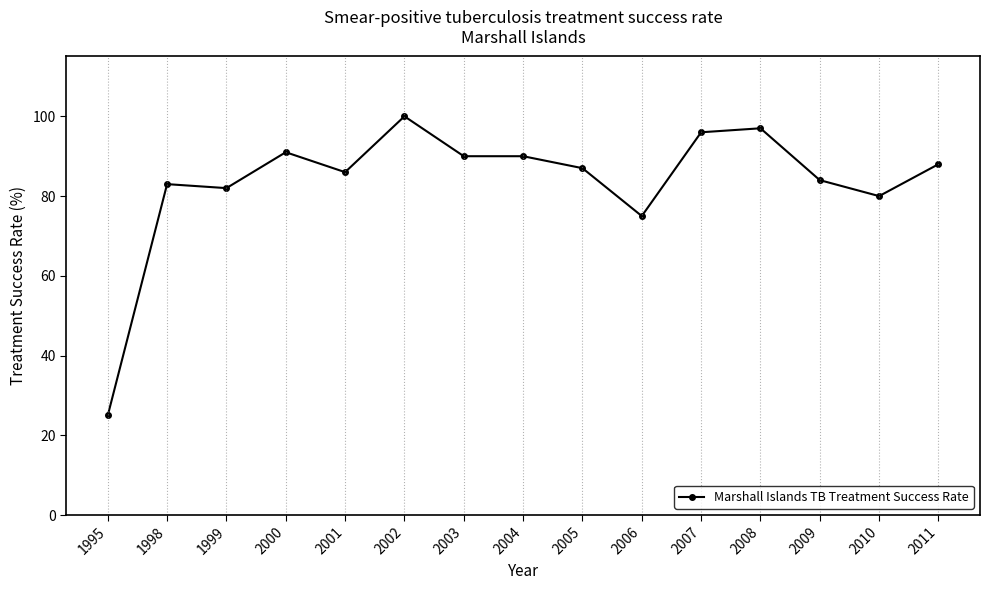

The value at 2005 is 59. True or false?

False